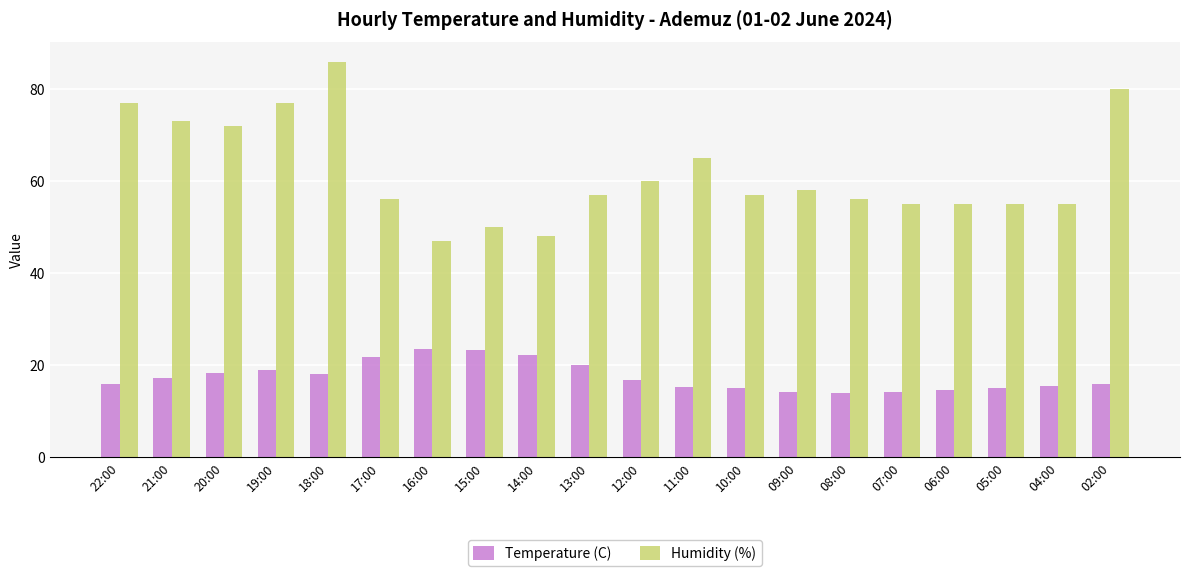

Rank the series by their average value, from highest to lowest.

Humidity (%), Temperature (C)